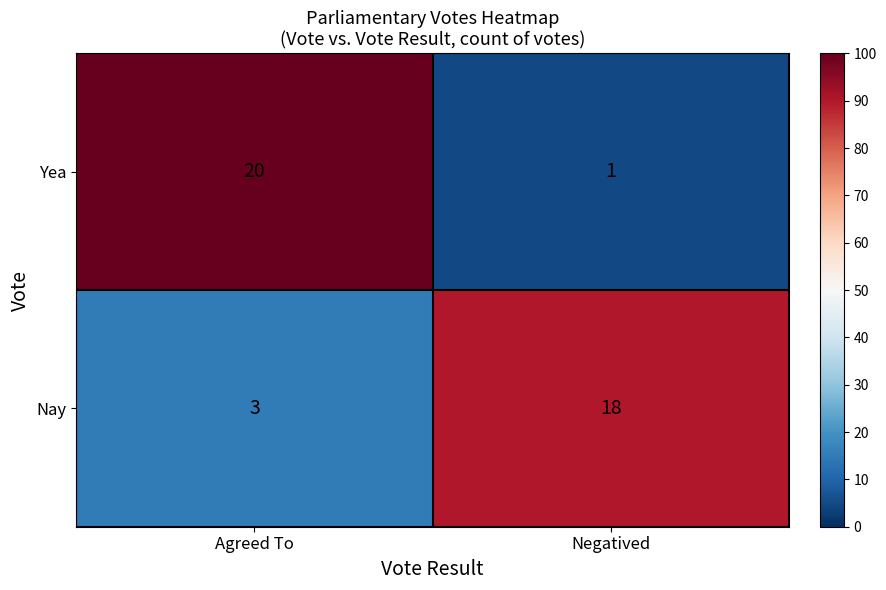

What is the greatest value displayed?

20